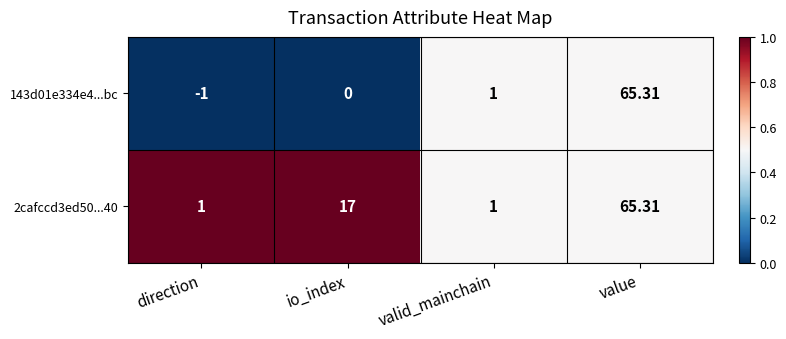

How many categories are shown in the chart?

4